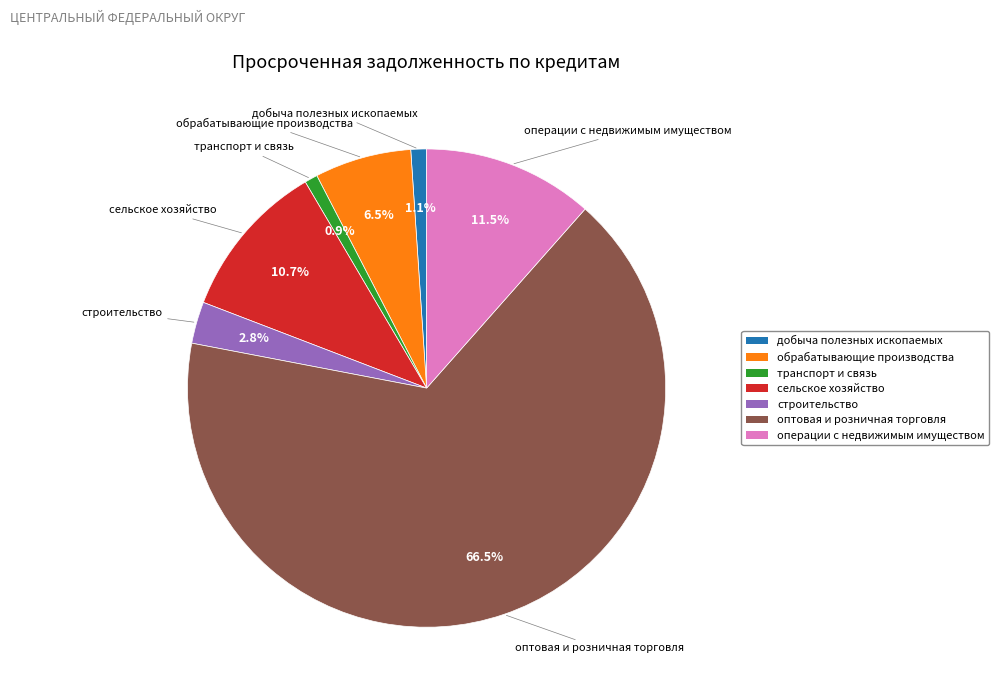

Does any single category account for the majority?

Yes